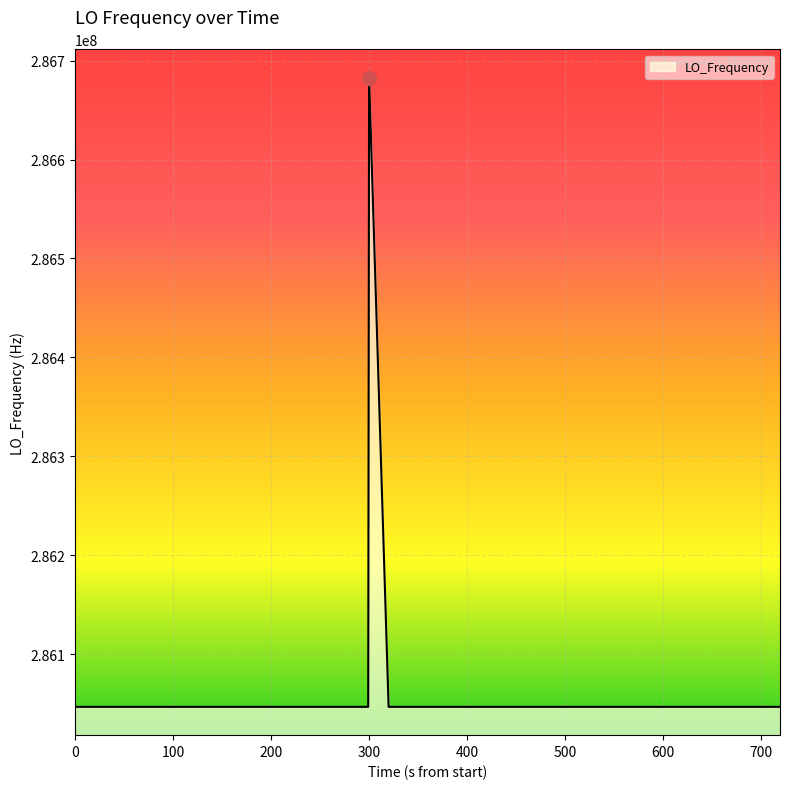

What is the difference between the maximum and minimum values?

635708.1